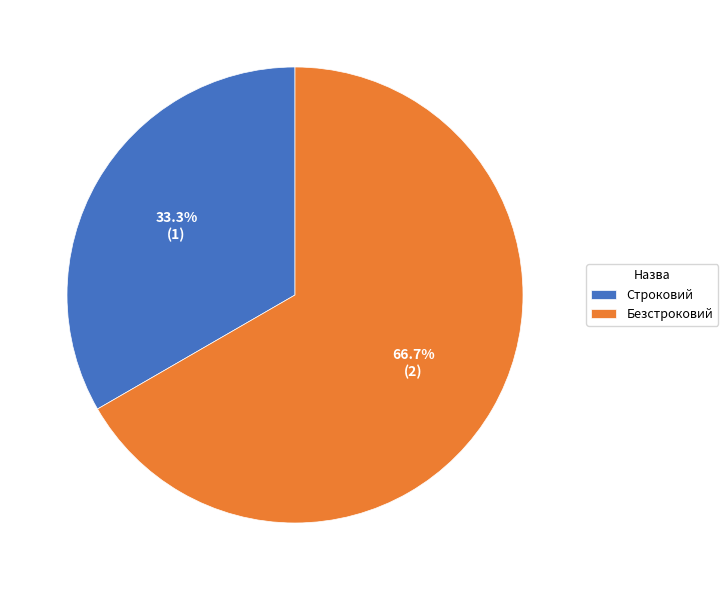

Is it true that Безстроковий is 67% of the pie?

True